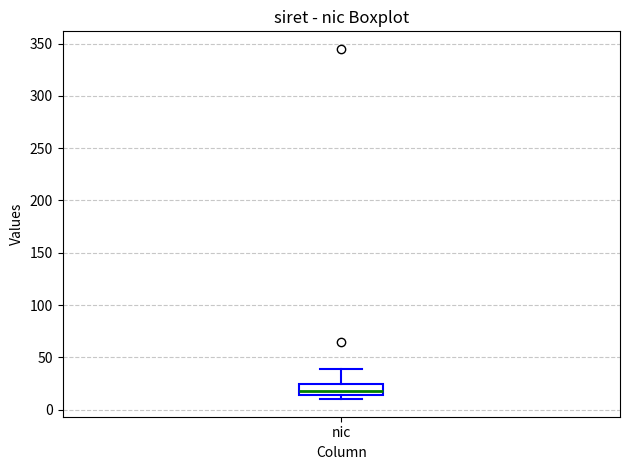

Read this box plot against the y-axis: the position of the median line, the range covered by the box, and the ends of both whiskers. The values are not printed on the chart, so give them approximately, as read against the axis.

median 20, box 15 to 25, whiskers 10 to 40